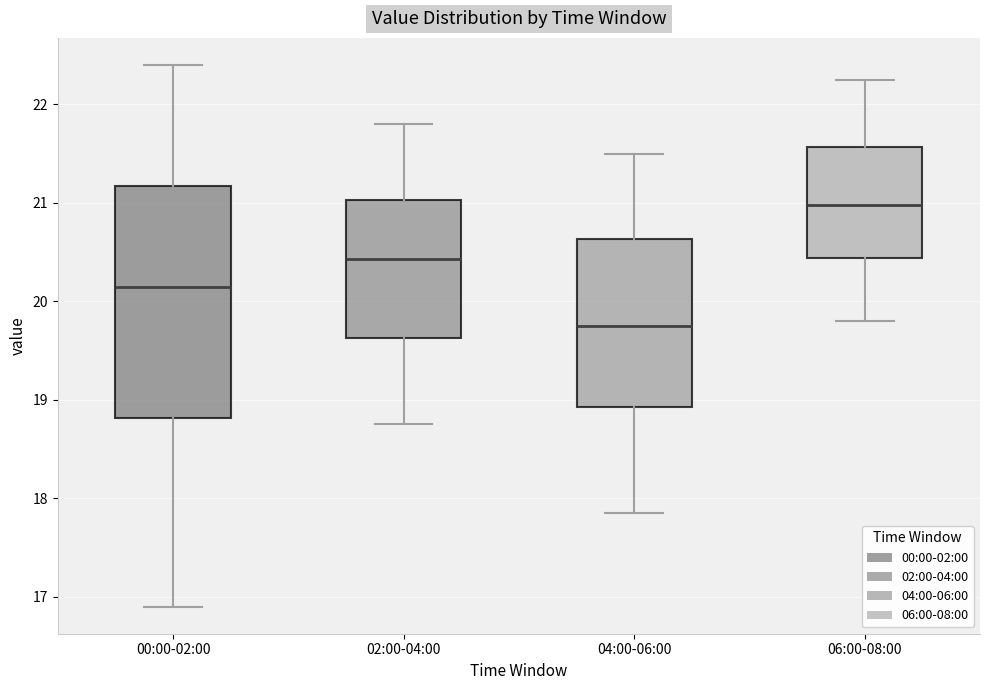

Reading left to right, transcribe this box plot: for each box, give where its median line is, the range the box spans, and where its two whiskers end, as read against the y-axis. The values are not printed on the chart, so give them approximately, as read against the axis.

00:00-02:00: median 20.2, box 18.8 to 21.2, whiskers 16.9 to 22.4
02:00-04:00: median 20.4, box 19.6 to 21.0, whiskers 18.8 to 21.8
04:00-06:00: median 19.8, box 18.9 to 20.6, whiskers 17.9 to 21.5
06:00-08:00: median 21.0, box 20.4 to 21.6, whiskers 19.8 to 22.3